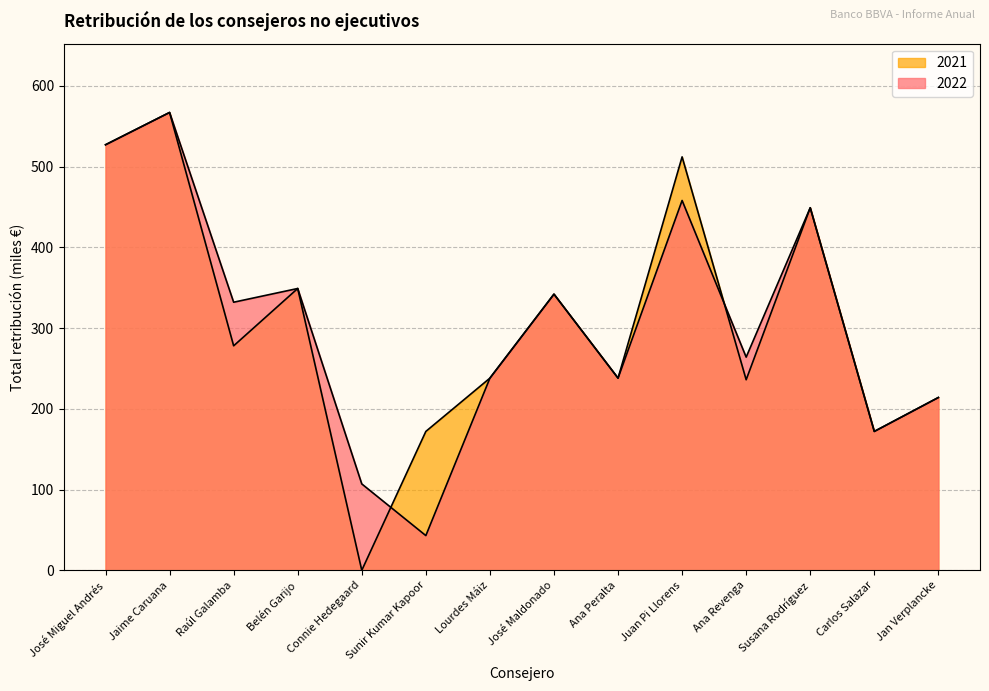

In 2021, how many points are higher than both neighbors (excluding endpoints)?

5